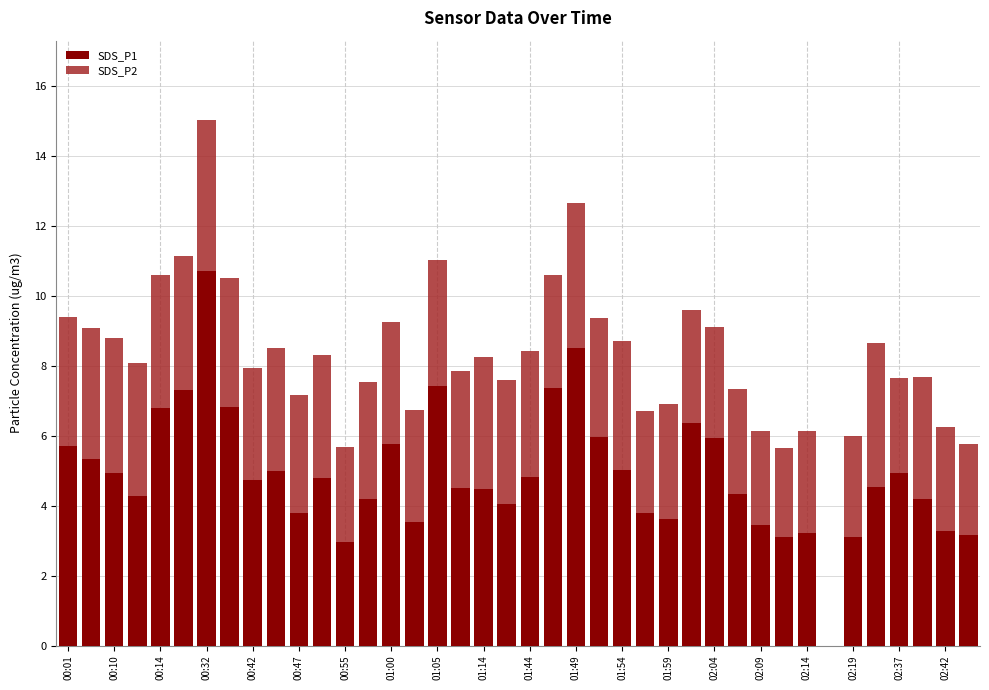

What is the highest value of the SDS_P1 series?

10.7